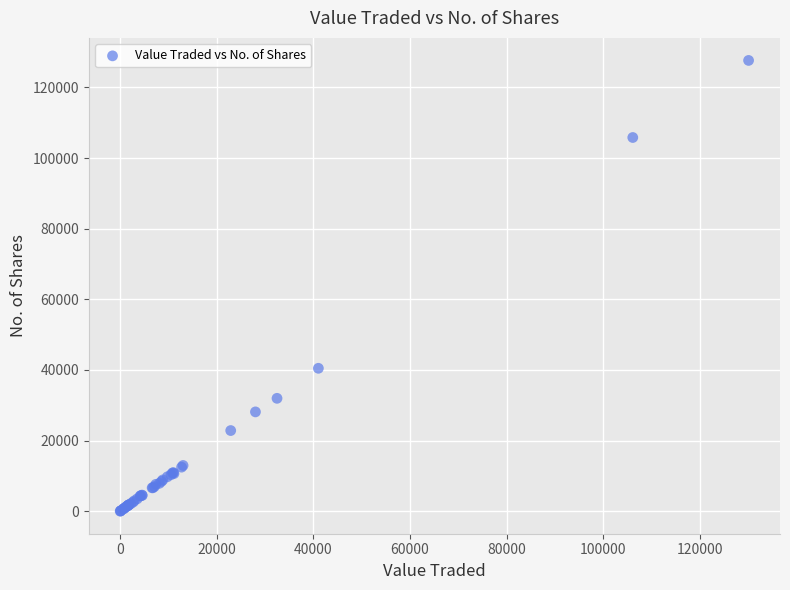

What Y value in the scatter plot is closest to 63836?

40478